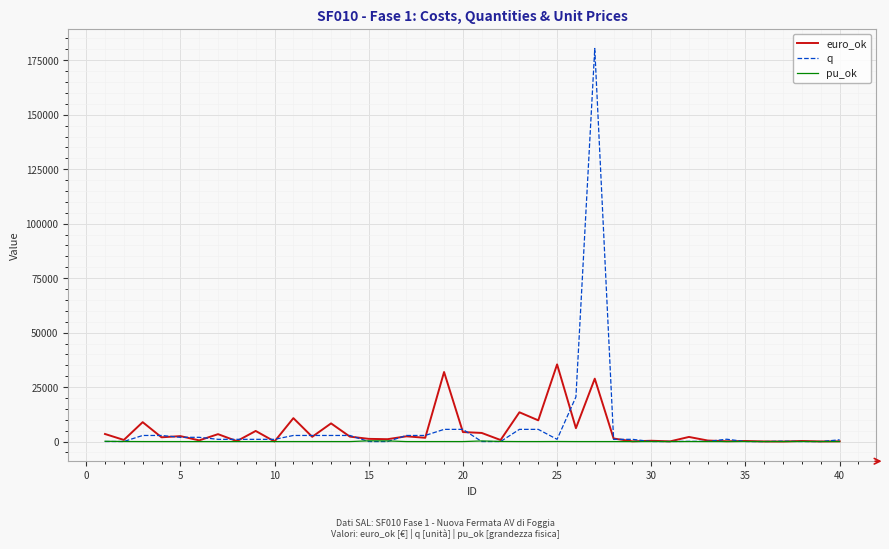

Does the chart display data point markers on the line(s)?

No